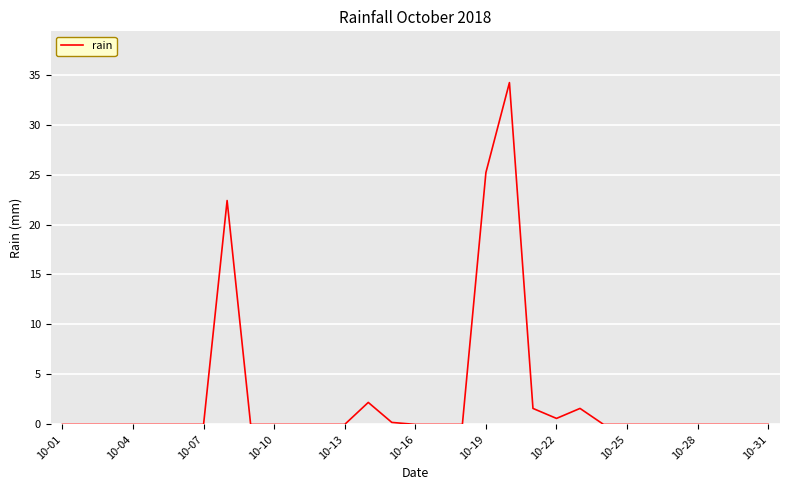

What is the difference between the maximum and minimum values?

34.2